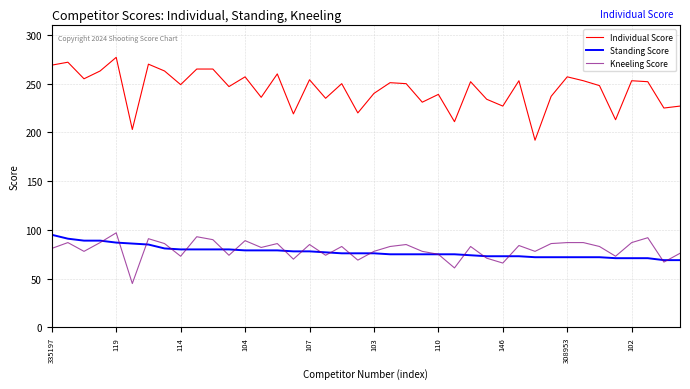

Which series has the widest spread of values?

Individual Score